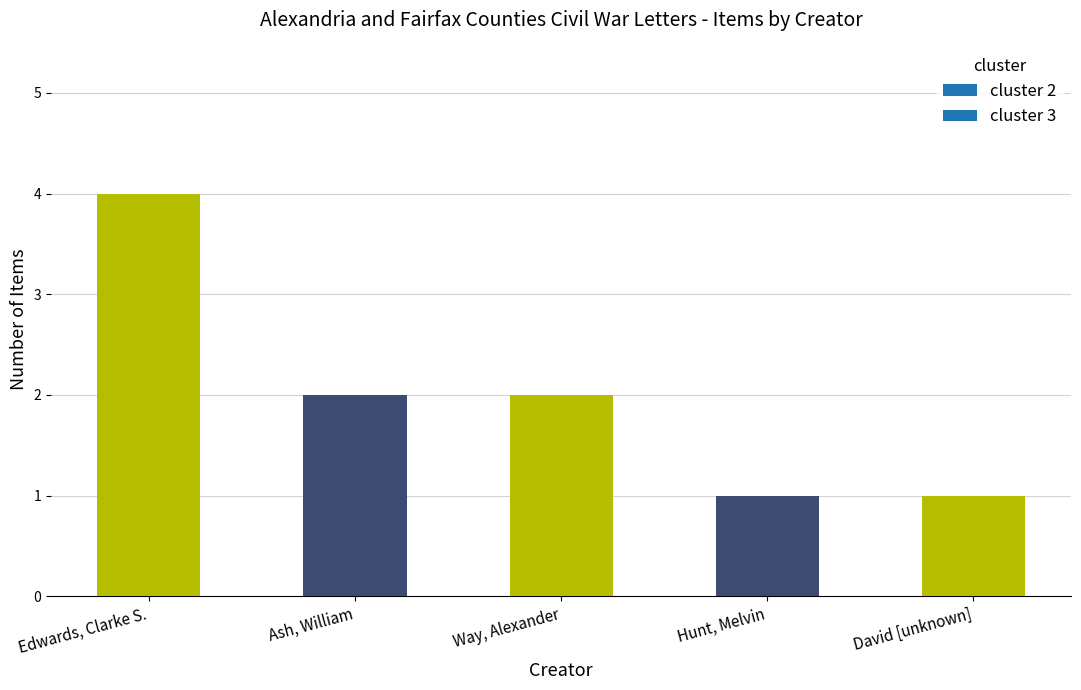

Reading left to right, transcribe all the data shown in this chart.

4	2	2	1	1